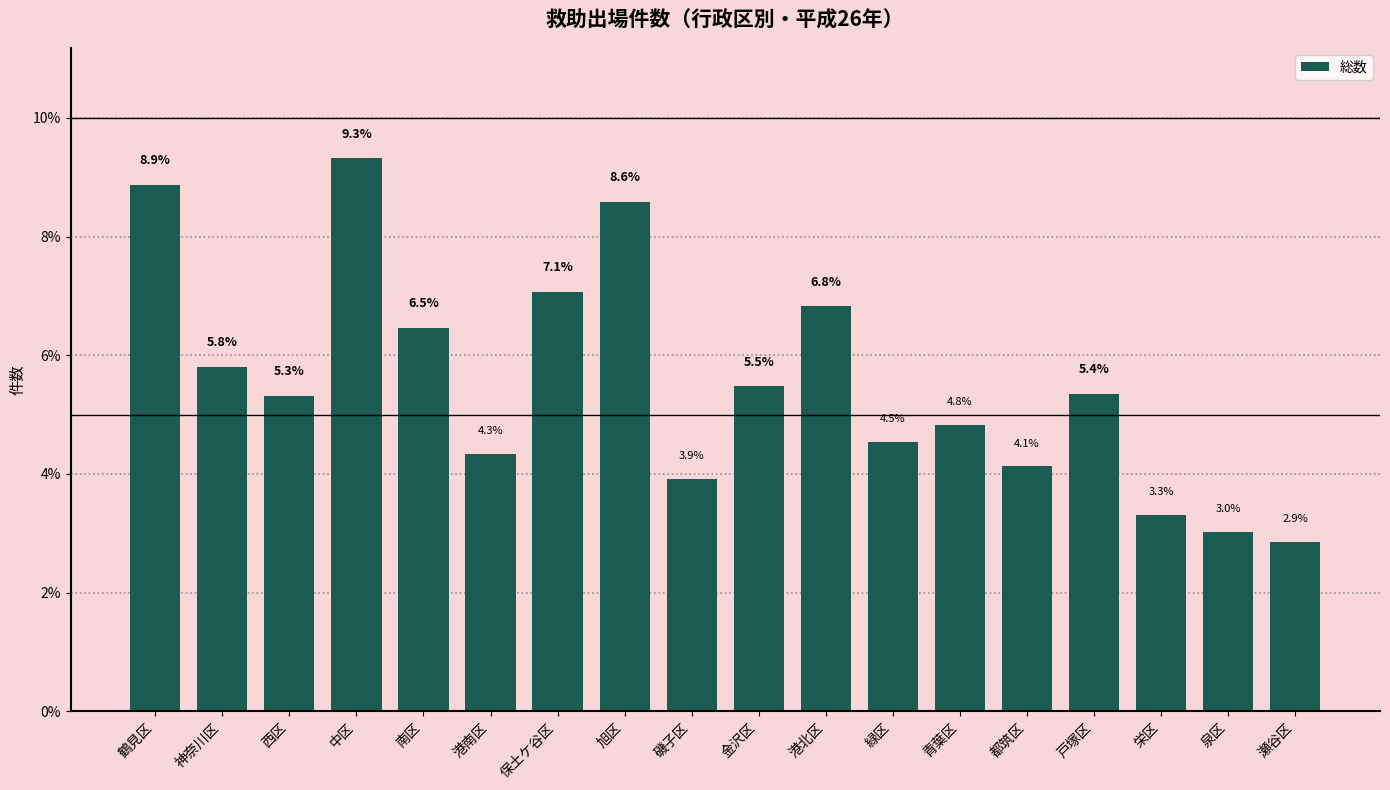

Reading left to right, what are all the values shown in this chart?

鶴見区=8.9	神奈川区=5.8	西区=5.3	中区=9.3	南区=6.5	港南区=4.3	保土ケ谷区=7.1	旭区=8.6	磯子区=3.9	金沢区=5.5	港北区=6.8	緑区=4.5	青葉区=4.8	都筑区=4.1	戸塚区=5.4	栄区=3.3	泉区=3.0	瀬谷区=2.9